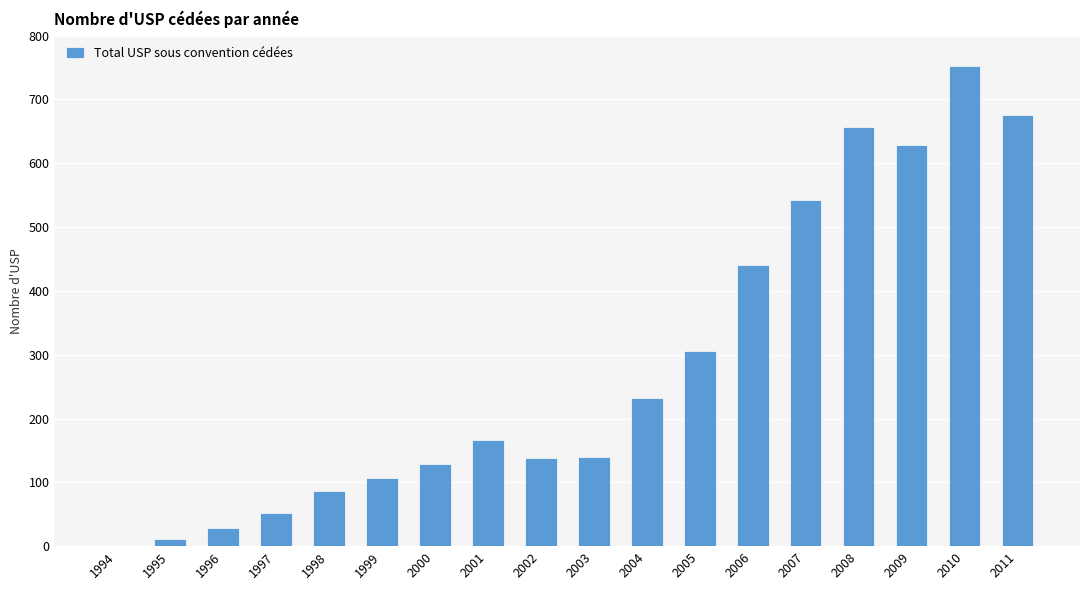

What is the sum of the values at 2010 and 1996?

781